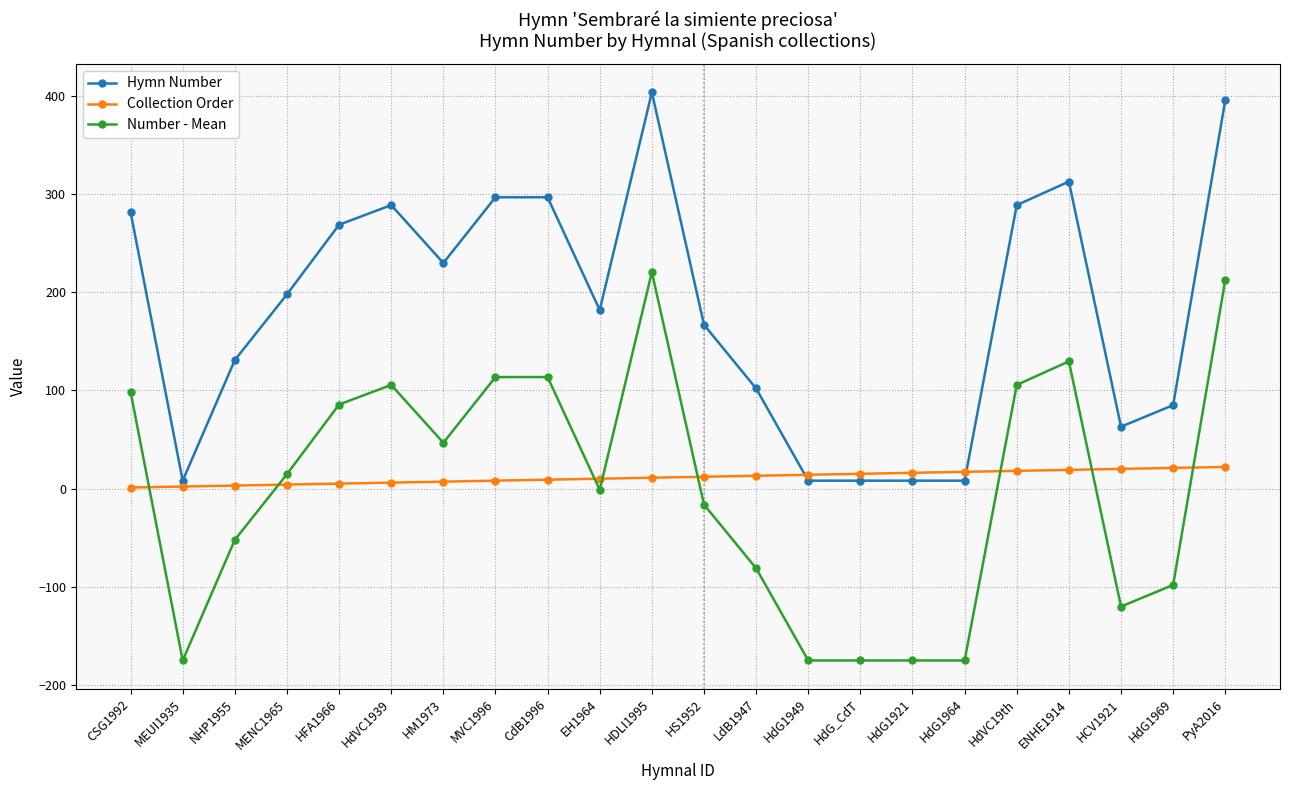

Count the number of categories in the chart.

22